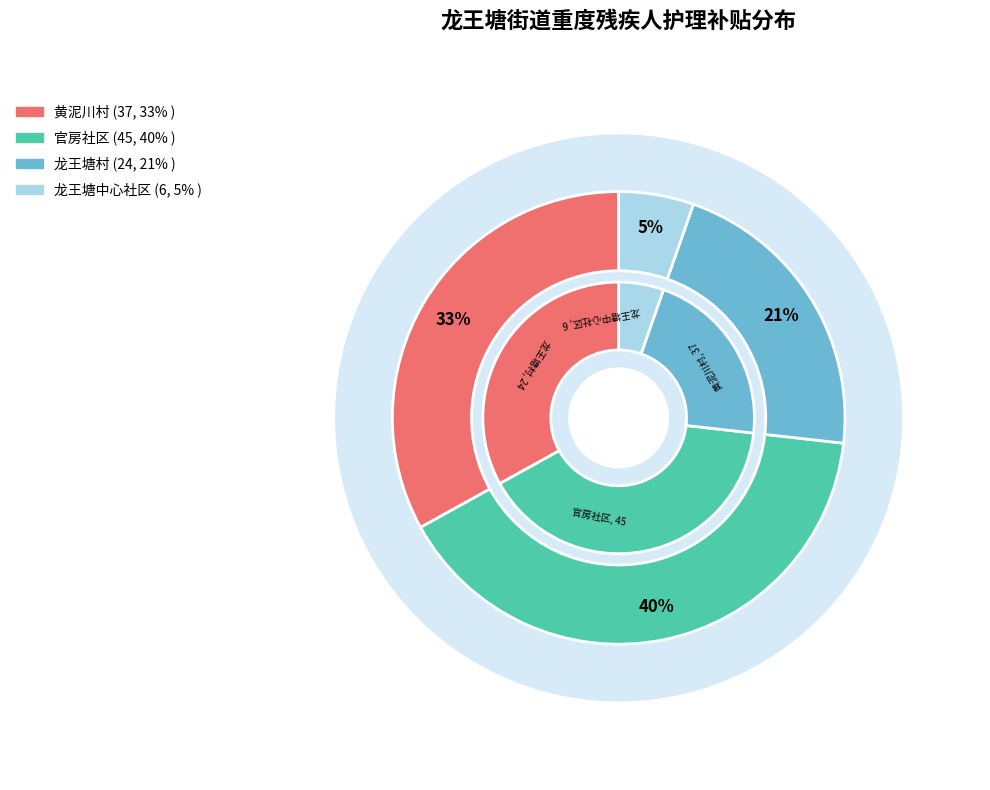

Combined, do 龙王塘村 and 黄泥川村 account for over 50%?

Yes